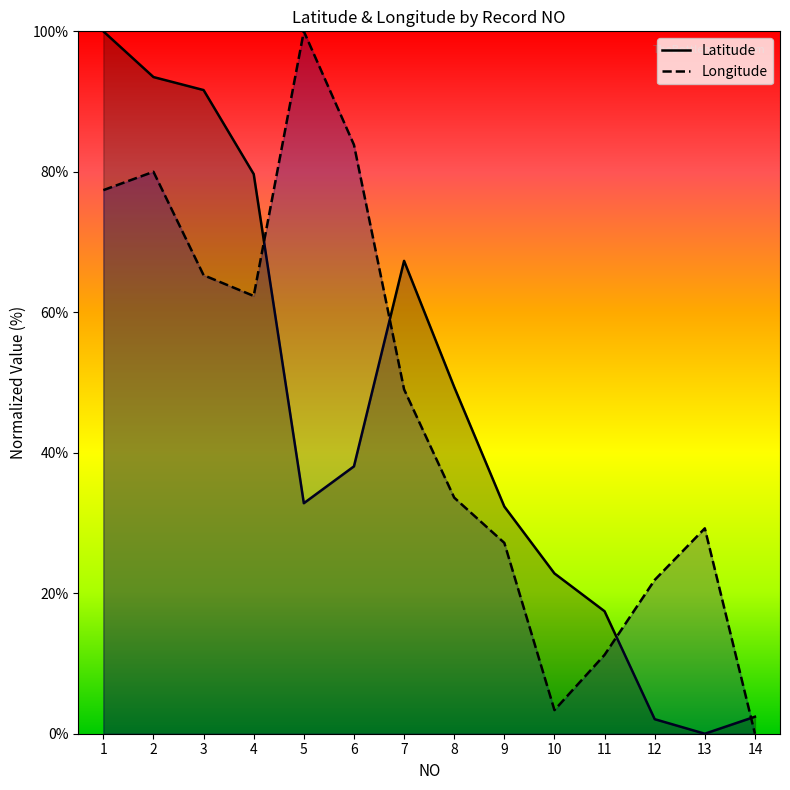

What is the approximate value of Longitude at 10?

3.4